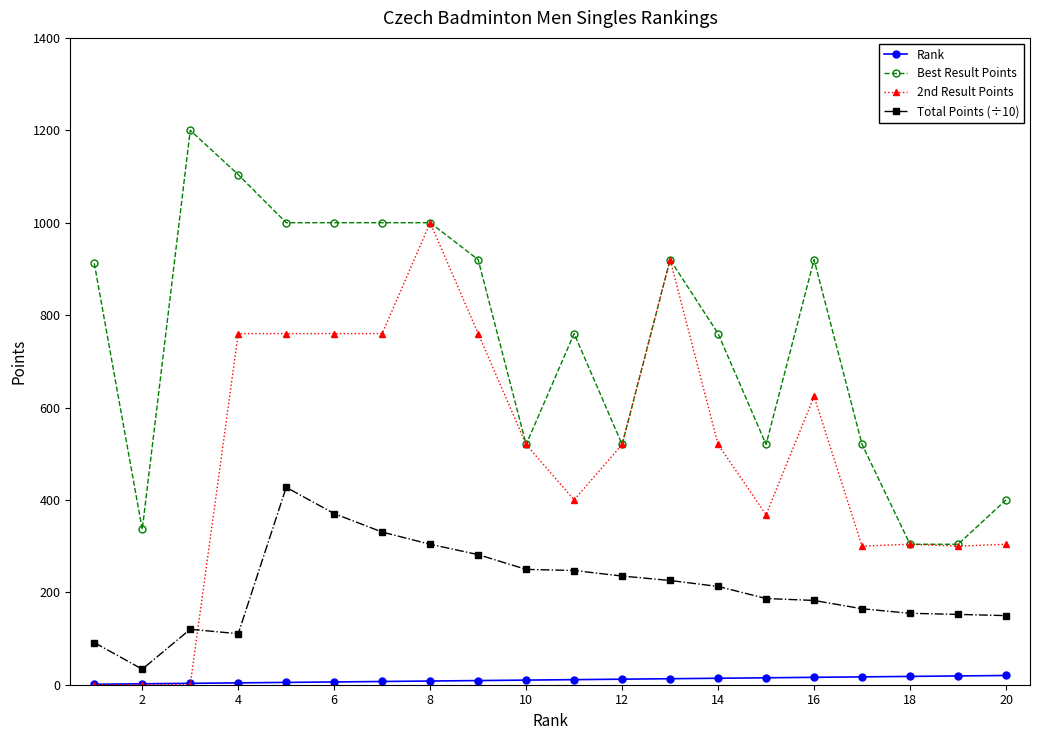

Rank the series by their average value, from lowest to highest.

Rank, Total Points (÷10), 2nd Result Points, Best Result Points